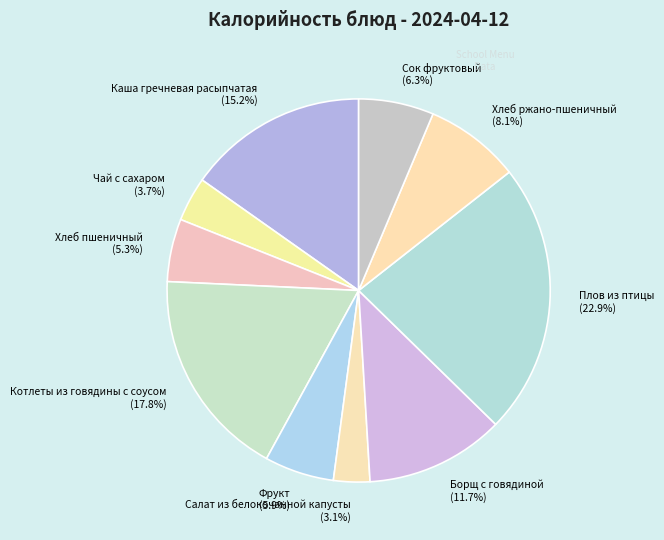

Is it true that Каша гречневая расыпчатая is 15% of the pie?

True